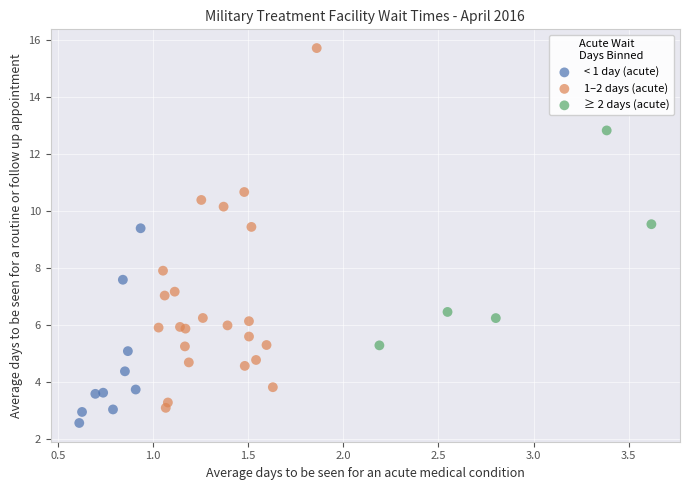

Which series has the widest spread of Y values?

1–2 days (acute)